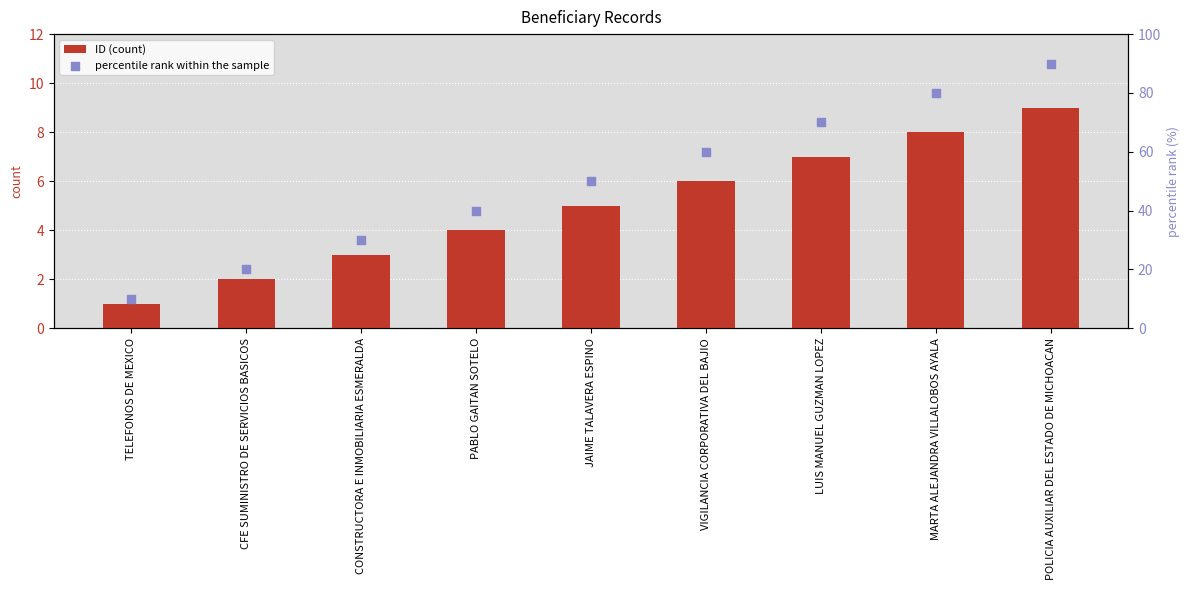

Is the value of percentile rank within the sample at PABLO GAITAN SOTELO greater than the value of ID (count) at LUIS MANUEL GUZMAN LOPEZ?

Yes